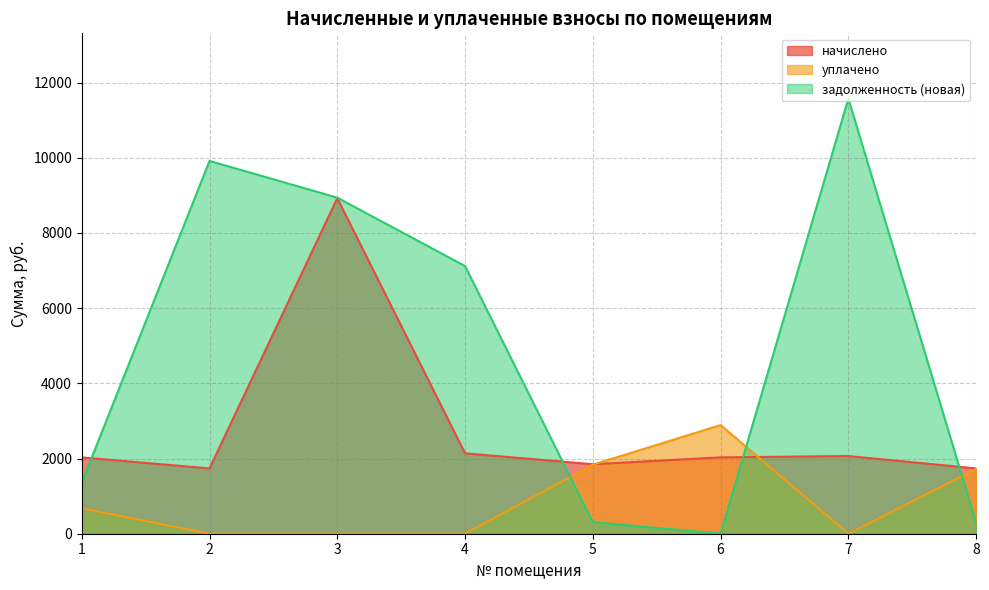

What is the value of the задолженность (новая) point at the 5th from the left?

308.2